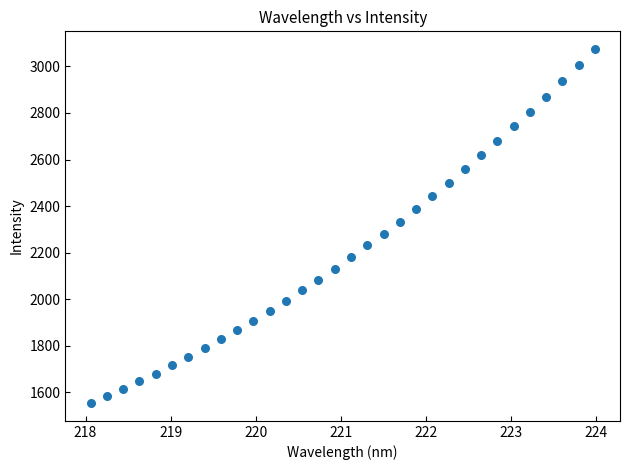

What is the range of Y values (max minus min)?

1520.5